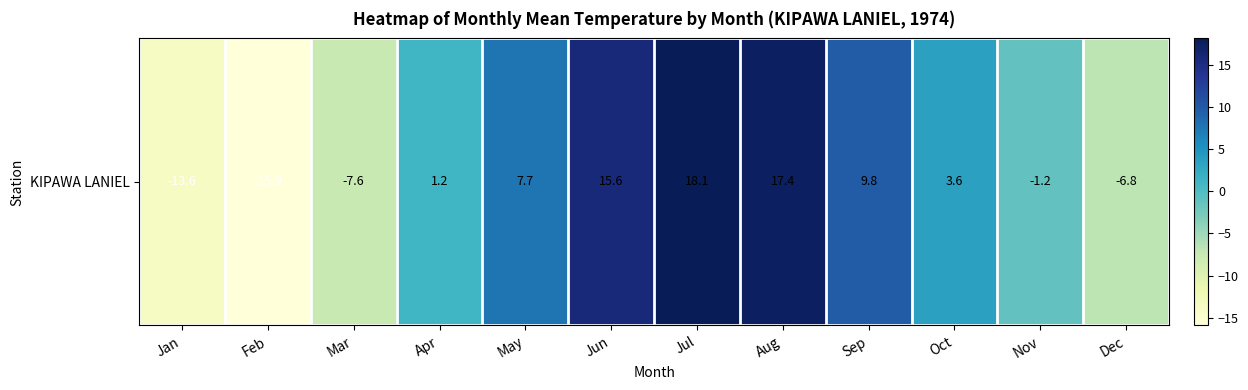

True or false: the data shows 24.1 at Jul.

False